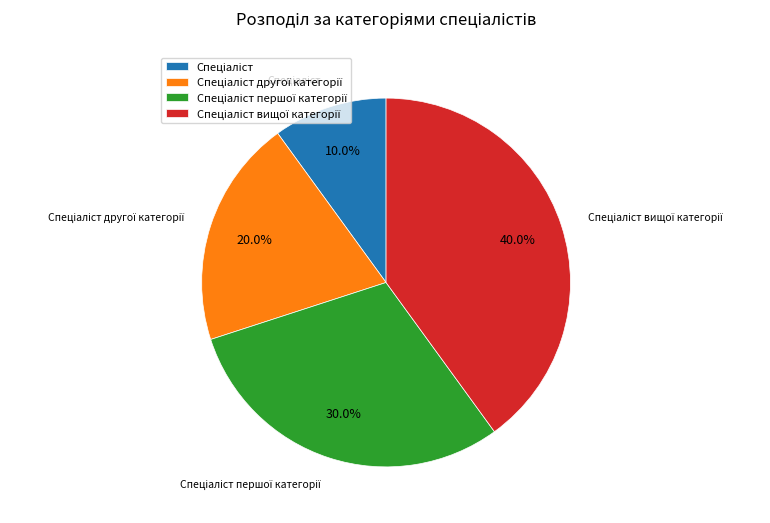

To the nearest percent, what is the average slice percentage?

25%